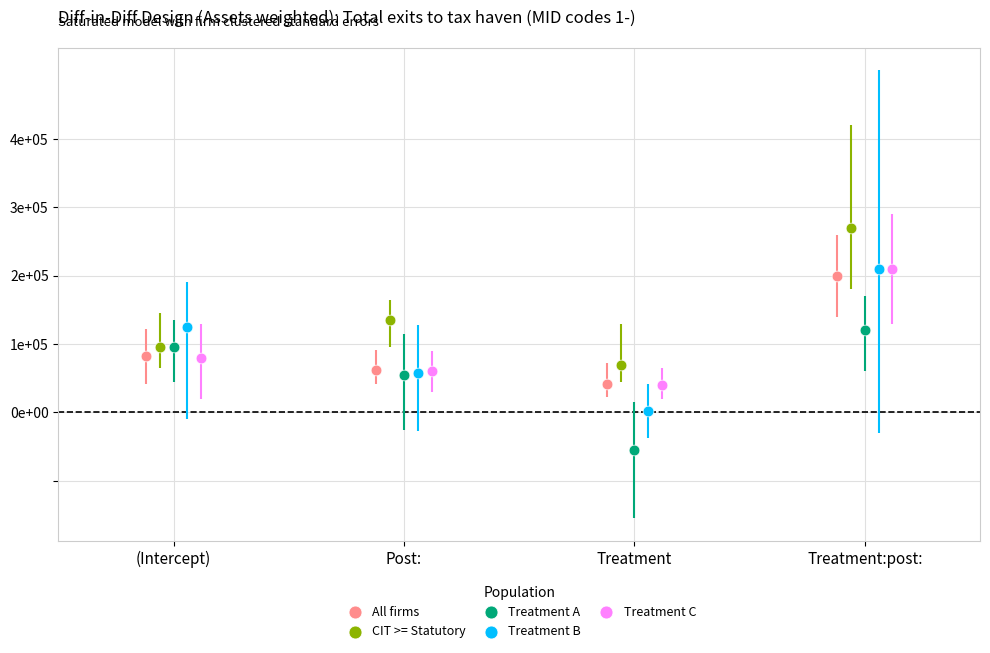

What are all the series names shown in the legend?

All firms, CIT >= Statutory, Treatment A, Treatment B, Treatment C